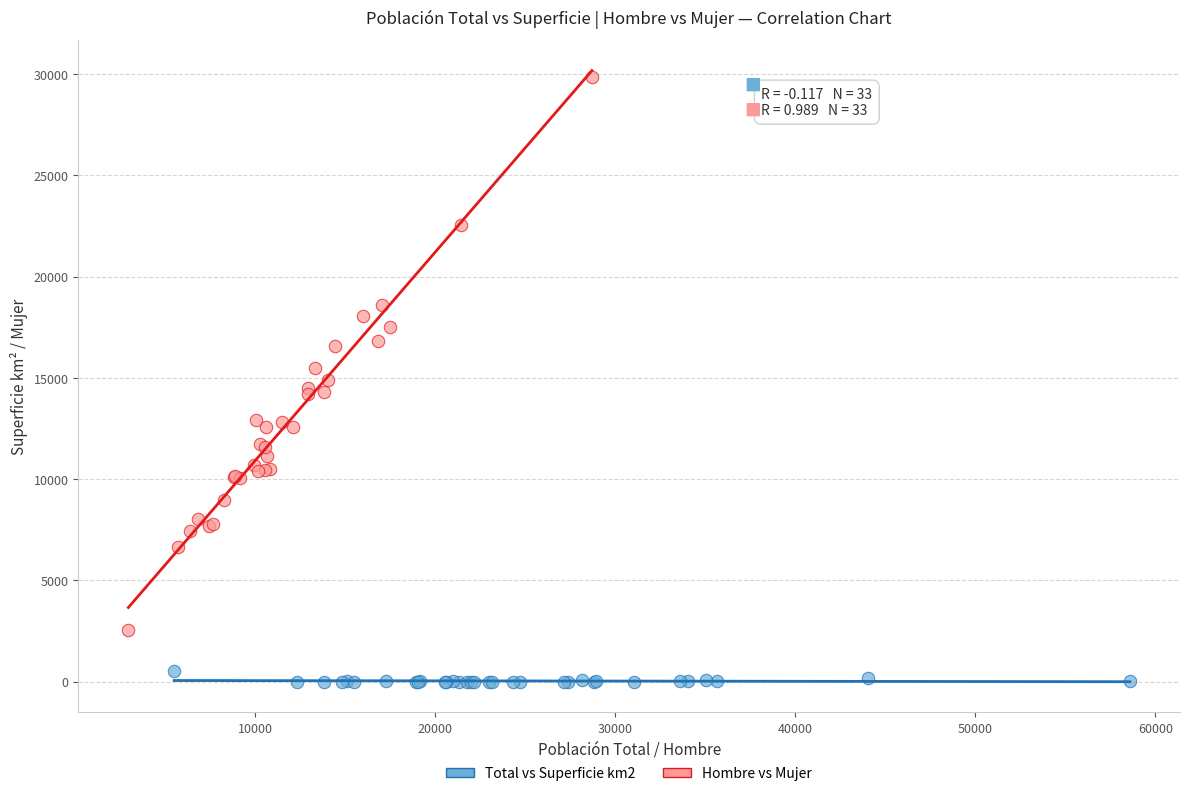

Which series contains the lowest Y value?

Total vs Superficie km2